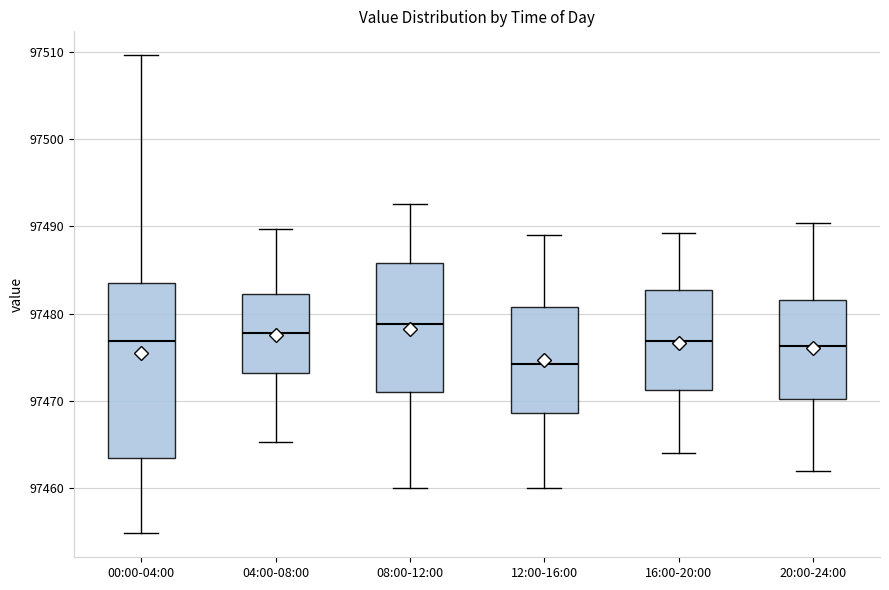

Reading left to right, transcribe this box plot: for each box, give where its median line is, the range the box spans, and where its two whiskers end, as read against the y-axis. The values are not printed on the chart, so give them approximately, as read against the axis.

00:00-04:00: median 97477, box 97463 to 97484, whiskers 97455 to 97510
04:00-08:00: median 97478, box 97473 to 97482, whiskers 97465 to 97490
08:00-12:00: median 97479, box 97471 to 97486, whiskers 97460 to 97493
12:00-16:00: median 97474, box 97469 to 97481, whiskers 97460 to 97489
16:00-20:00: median 97477, box 97471 to 97483, whiskers 97464 to 97489
20:00-24:00: median 97476, box 97470 to 97482, whiskers 97462 to 97490